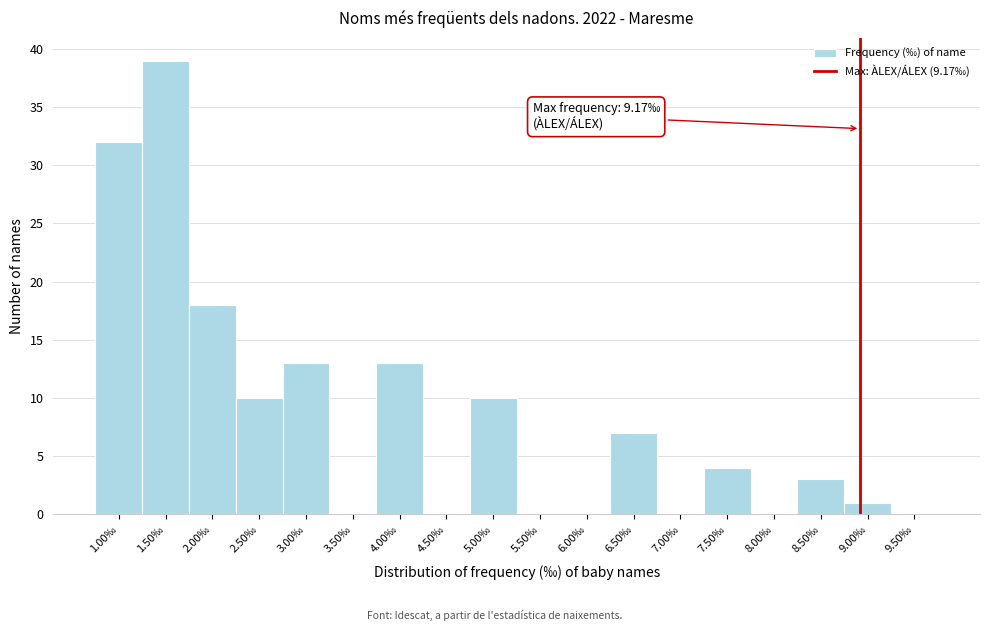

Reading left to right, what are all the values shown in this chart?

1.00‰=32	1.50‰=39	2.00‰=18	2.50‰=10	3.00‰=13	3.50‰=0	4.00‰=13	4.50‰=0	5.00‰=10	5.50‰=0	6.00‰=0	6.50‰=7	7.00‰=0	7.50‰=4	8.00‰=0	8.50‰=3	9.00‰=1	9.50‰=0